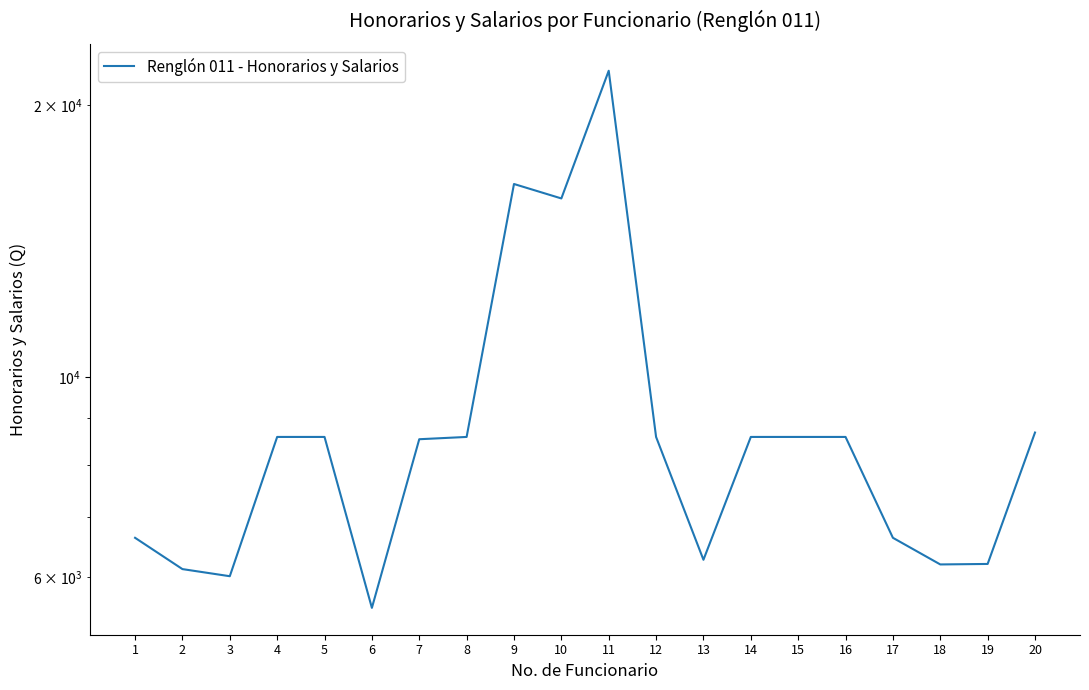

Is it true that the value at 2 is 10071.8?

False